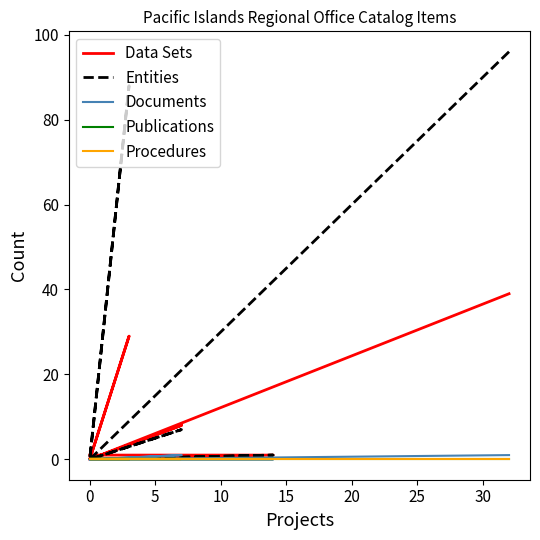

How many lines are shown in the chart?

5